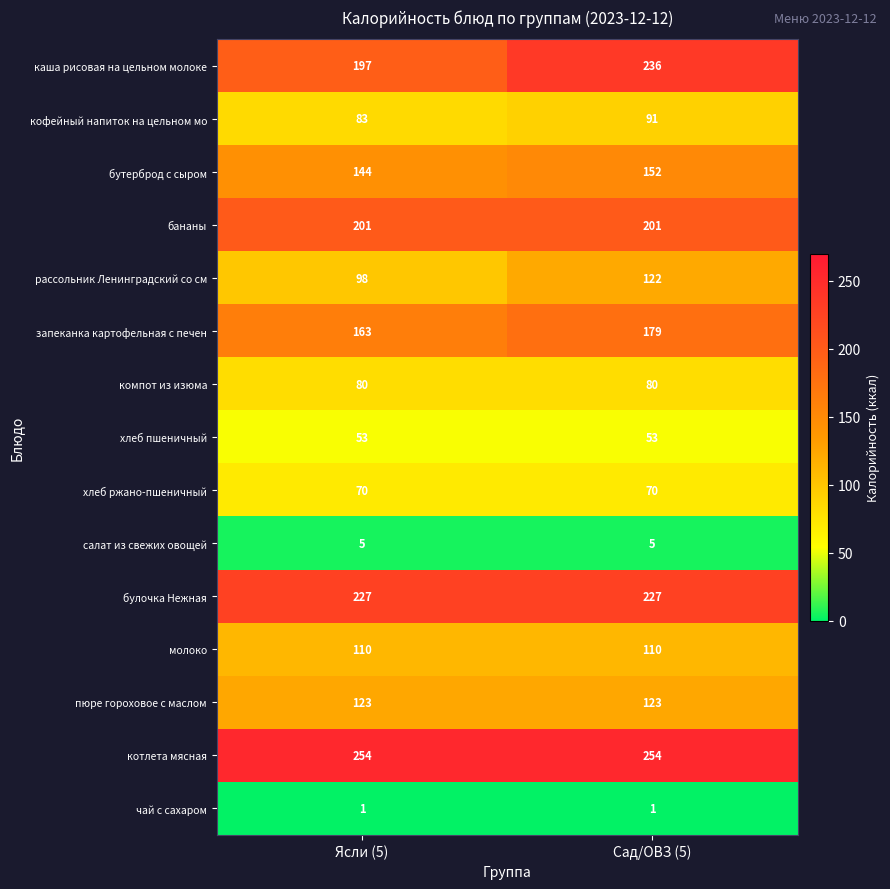

What is the difference between the highest and lowest values at Сад/ОВЗ (5)?

253